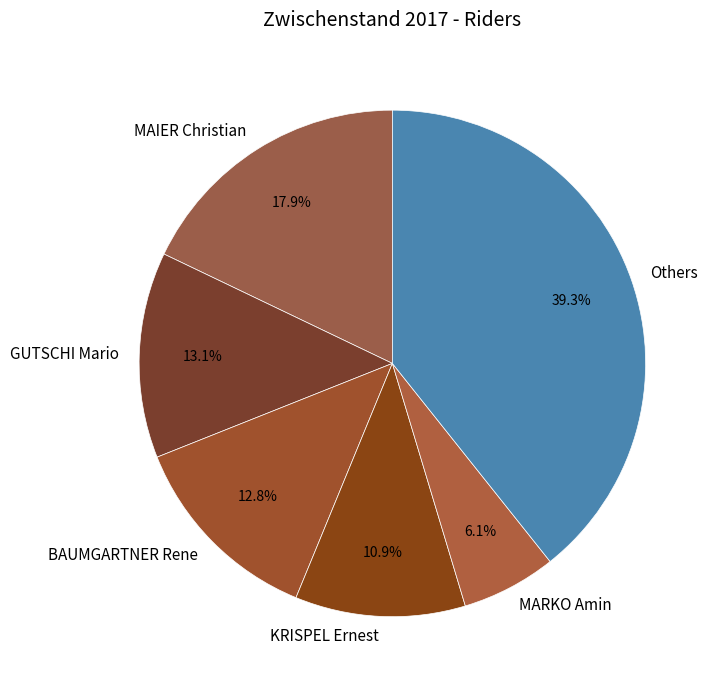

How many segments does this pie chart have?

6